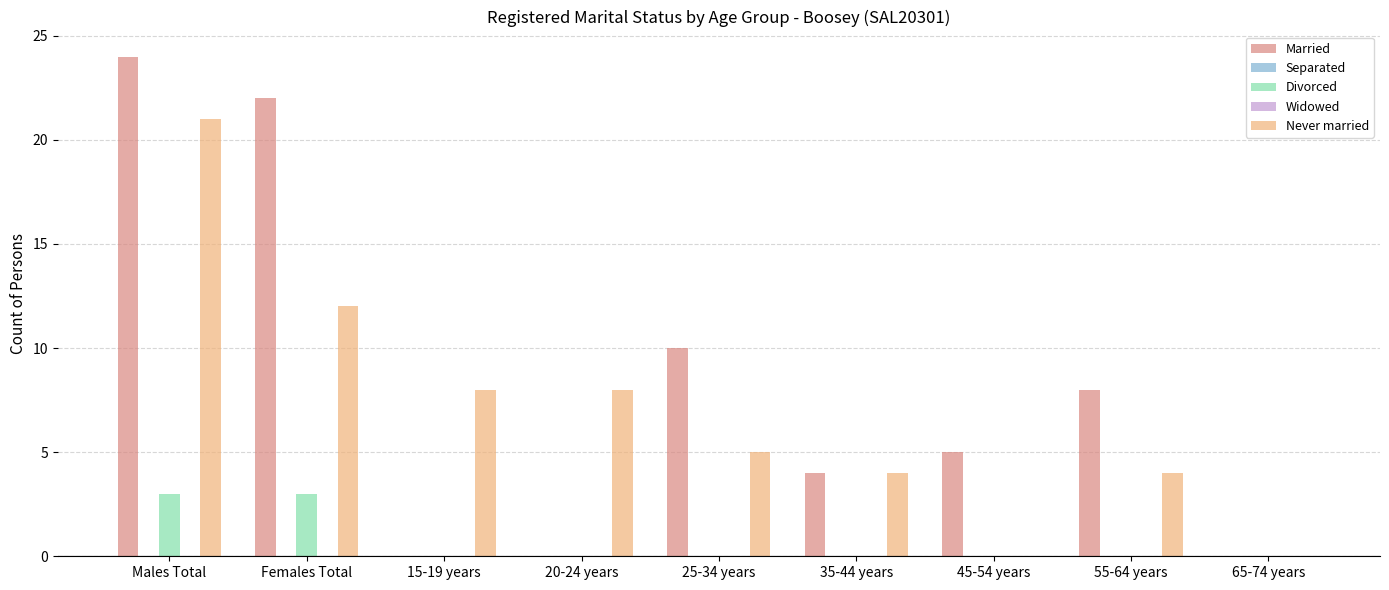

How many series are shown in this chart?

5